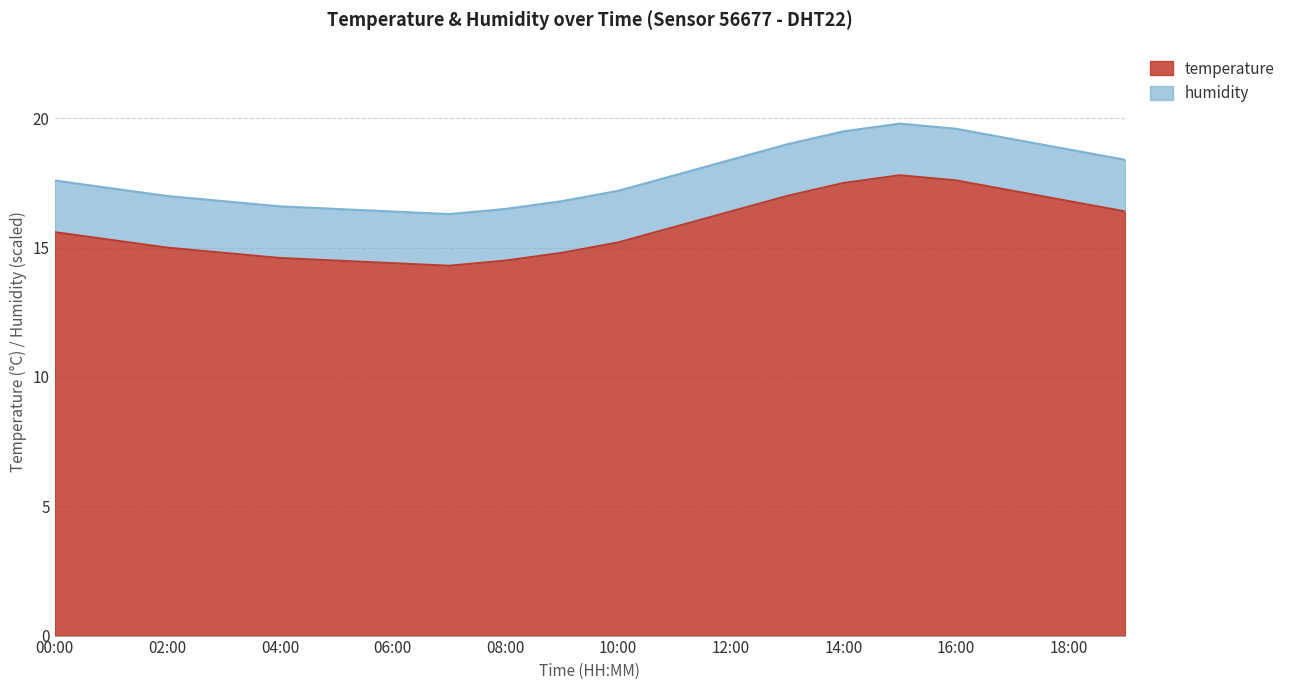

True or false: the data shows 17.5 at 14:00.

True